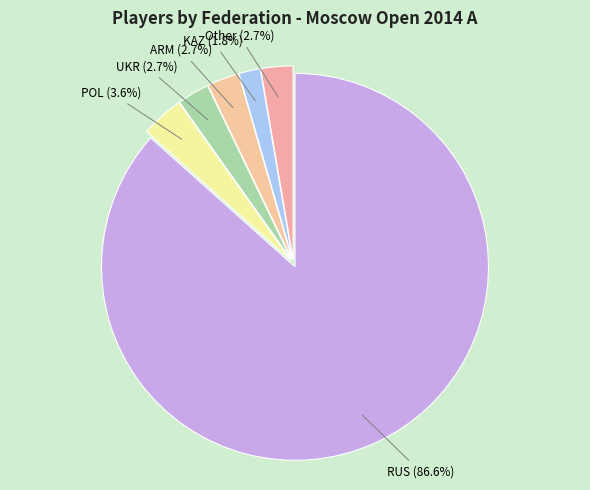

True or false: ARM accounts for 3% of the total.

True